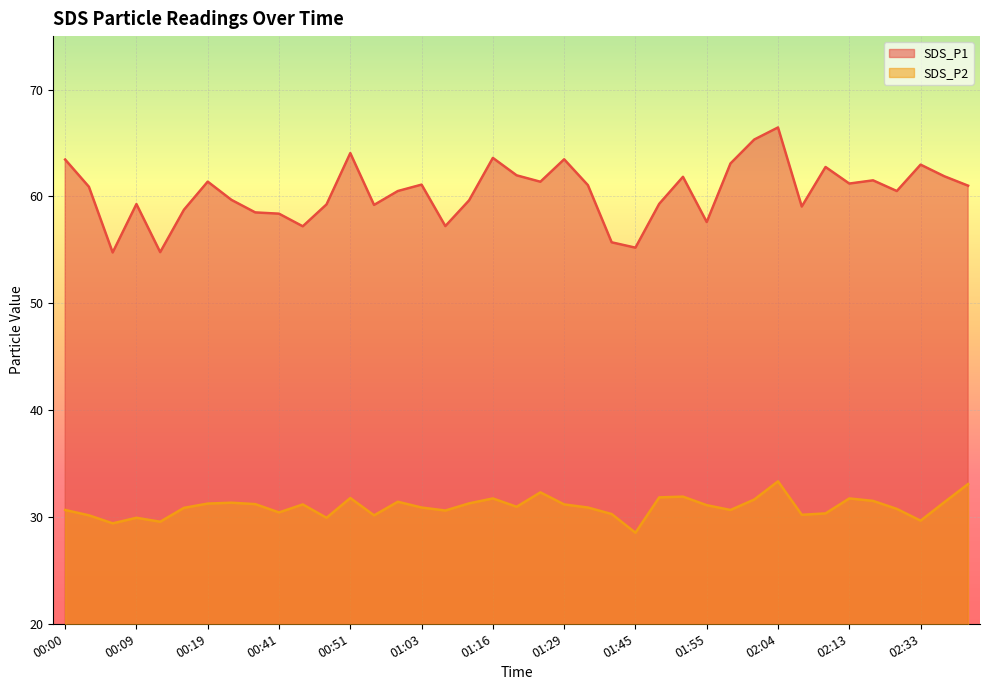

At how many categories does at least one series exceed 66?

1